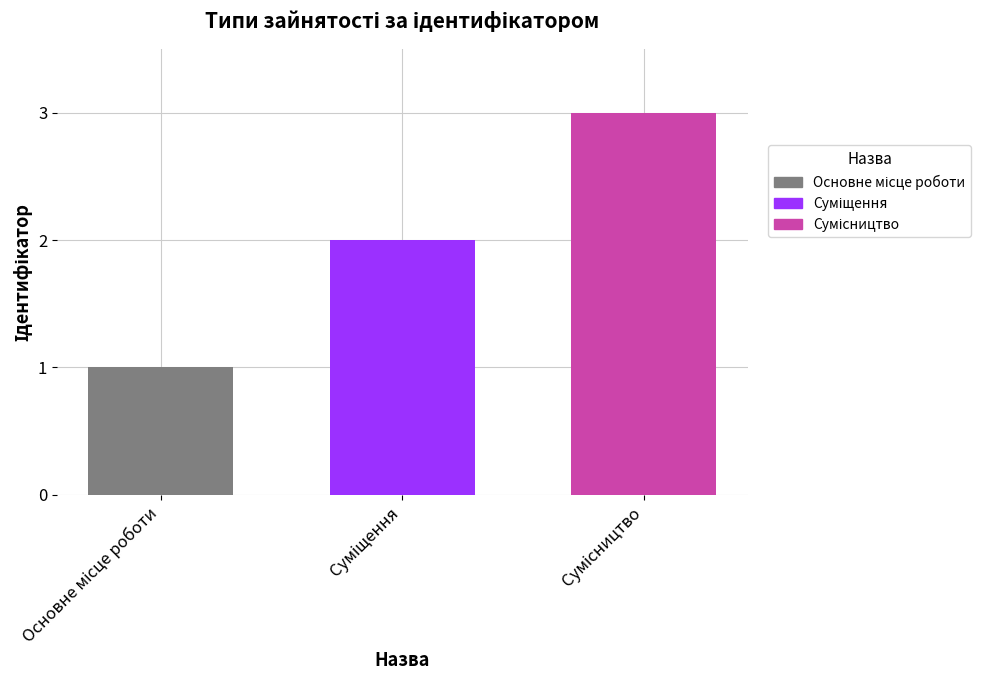

What is the sum of all values?

6